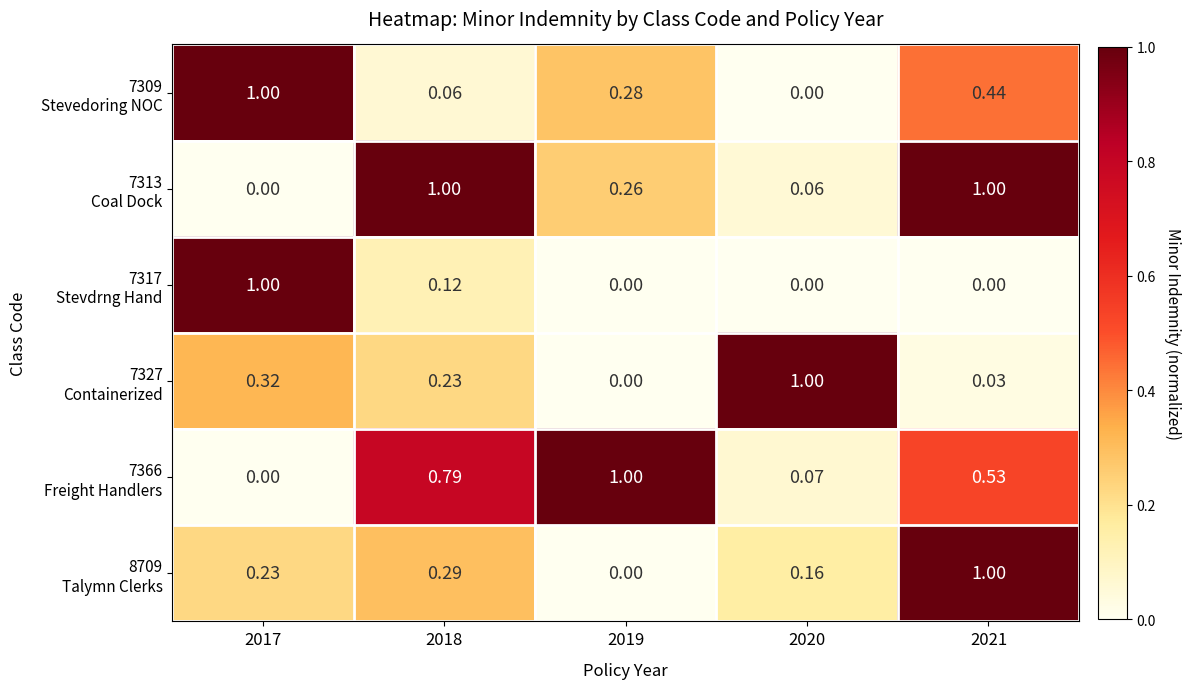

List the series in order of their peak value, lowest first.

7309 Stevedoring NOC, 7313 Coal Dock, 7317 Stevdrng Hand, 7327 Containerized, 7366 Freight Handlers, 8709 Talymn Clerks